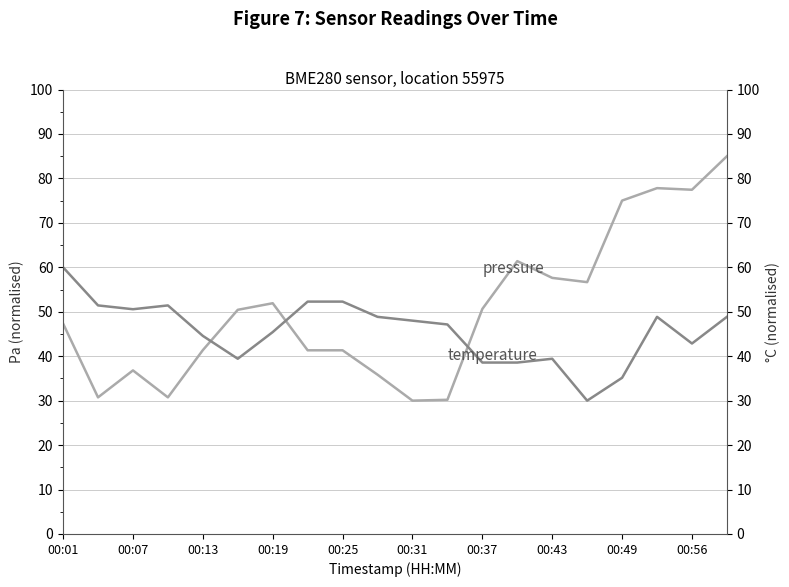

Does the chart have visible grid lines?

Yes